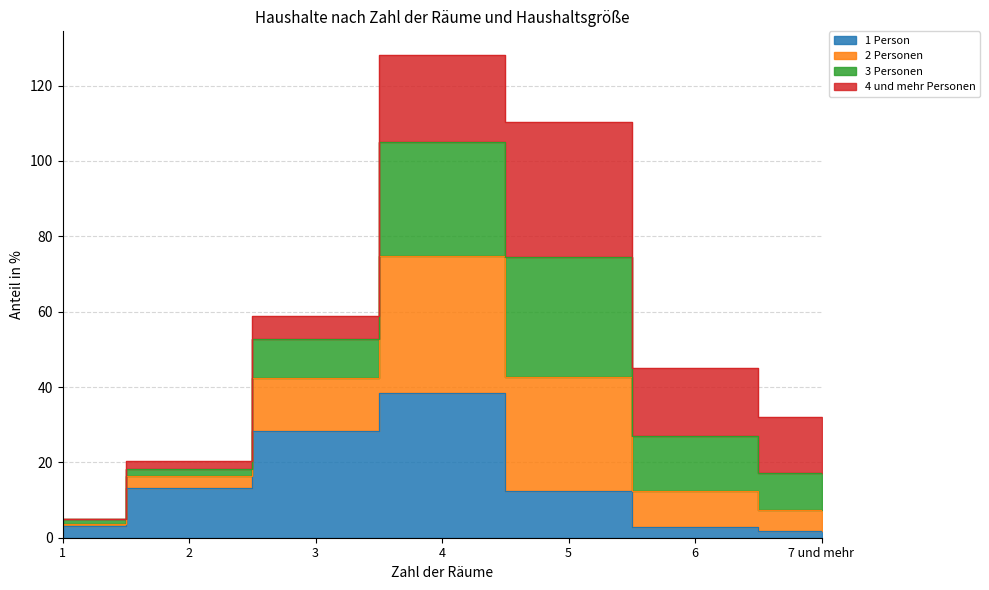

True or false: 1 Person and 2 Personen intersect in this chart.

False